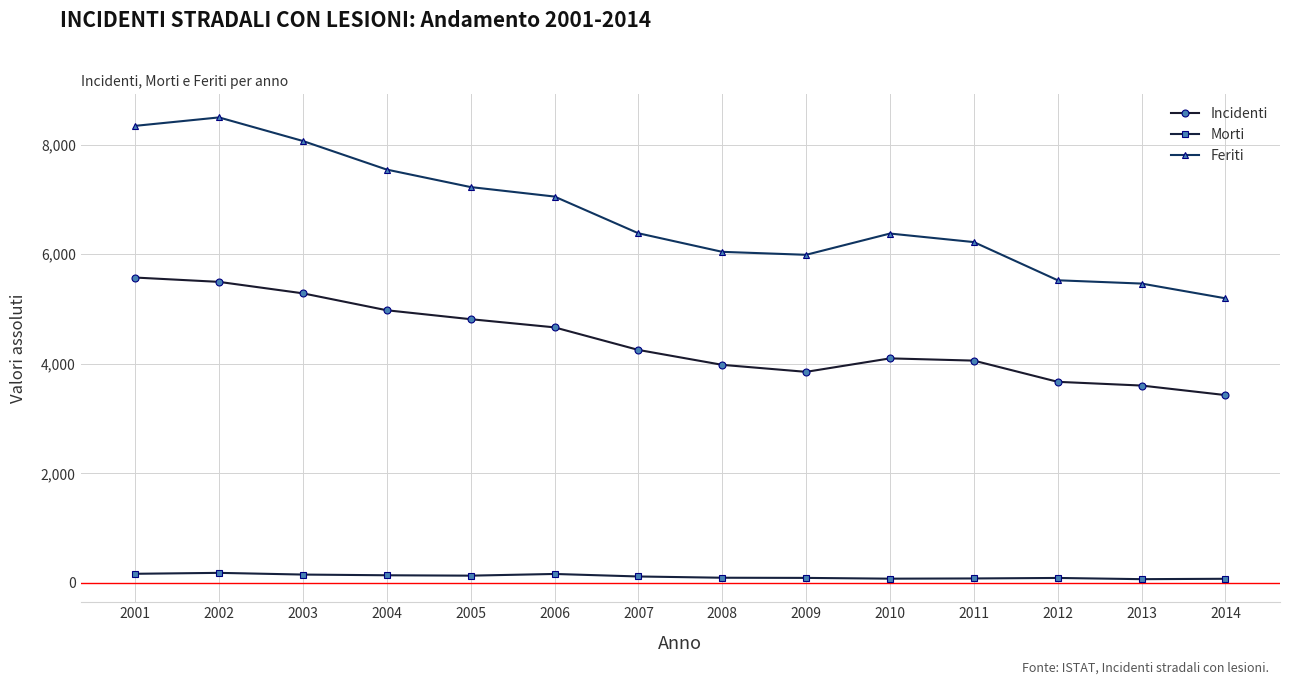

What is the difference between the second highest and minimum values in the Morti series?

98